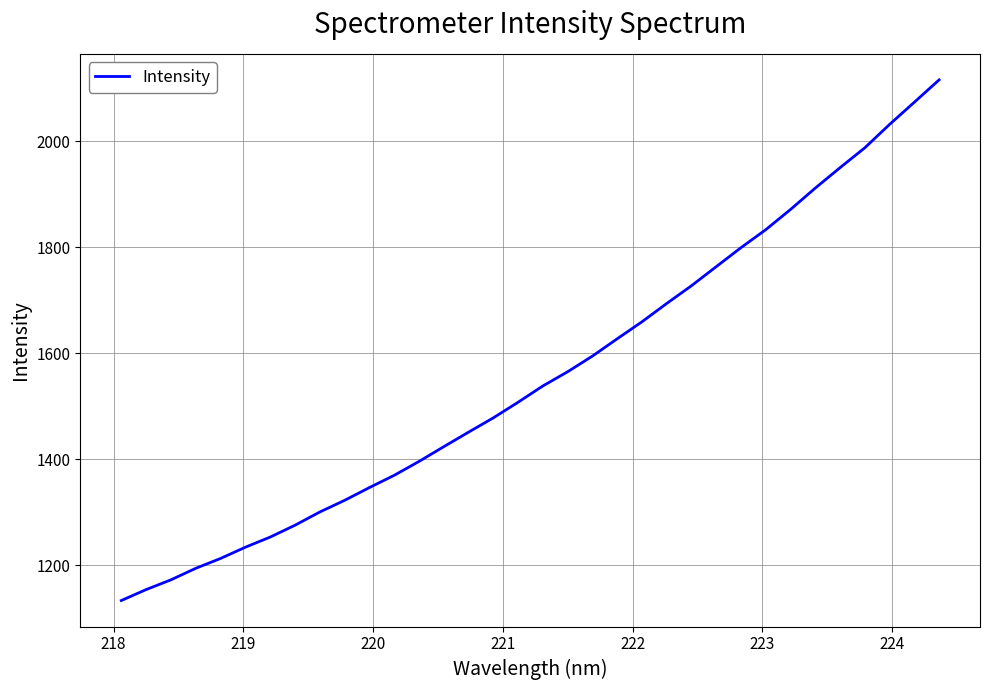

What is the difference between the maximum and minimum values?

982.8